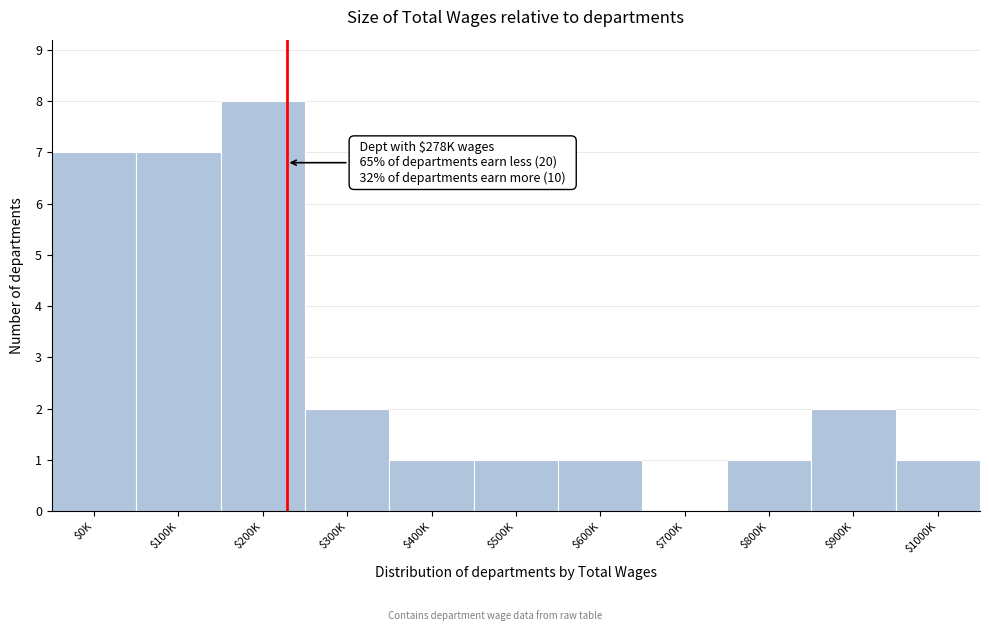

What is the greatest value displayed?

8